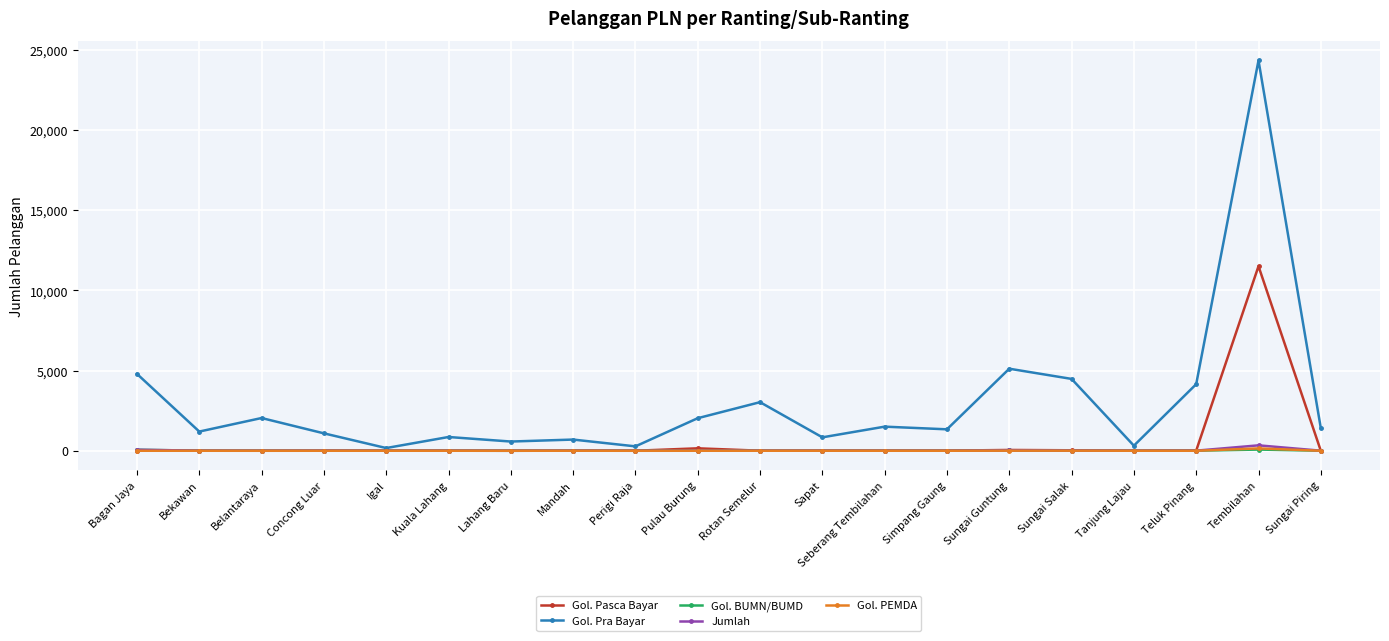

Which series has the widest spread of values?

Gol. Pra Bayar